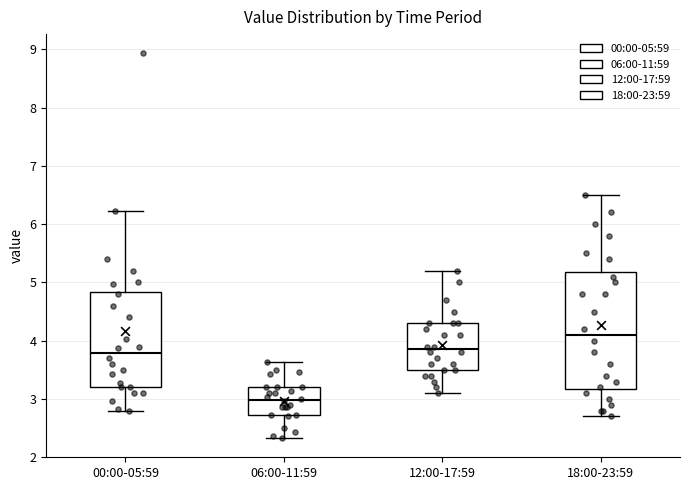

Reading left to right, read every box against the y-axis: the position of its median line, the range the box covers, and the ends of its whiskers. The values are not printed on the chart, so give them approximately, as read against the axis.

00:00-05:59: median 3.8, box 3.2 to 4.8, whiskers 2.8 to 6.2
06:00-11:59: median 3.0, box 2.7 to 3.2, whiskers 2.3 to 3.6
12:00-17:59: median 3.9, box 3.5 to 4.3, whiskers 3.1 to 5.2
18:00-23:59: median 4.1, box 3.2 to 5.2, whiskers 2.7 to 6.5